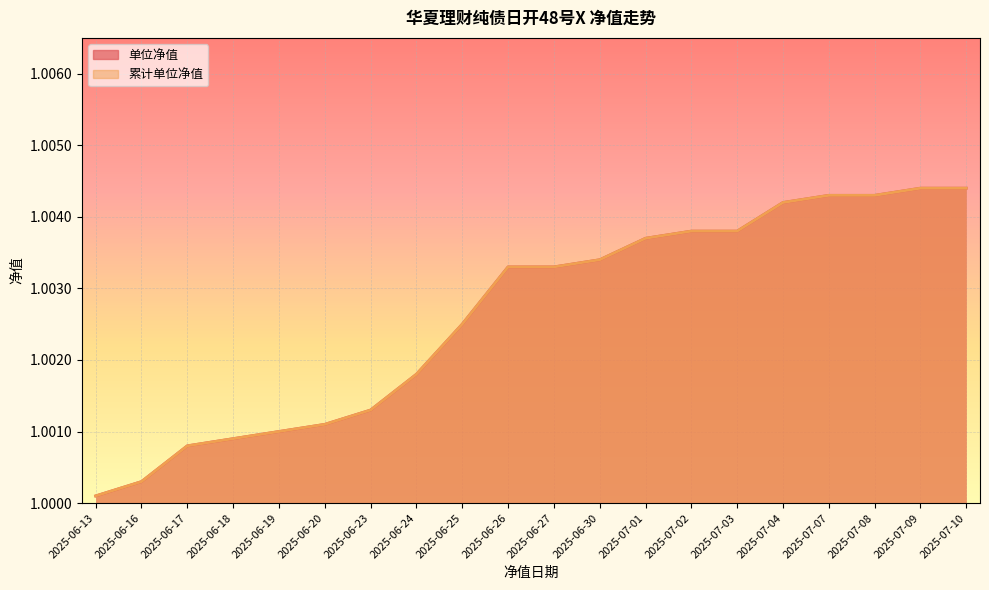

What is the sum of the 单位净值 values at 2025-07-03 and 2025-07-07?

2.0